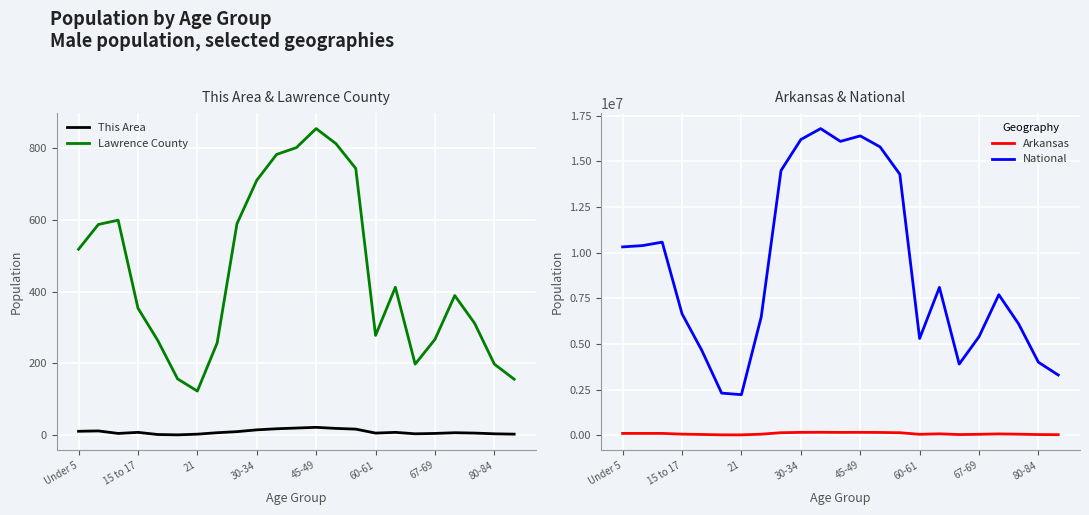

What is the difference between the maximum and second lowest values in the National series?

14491681